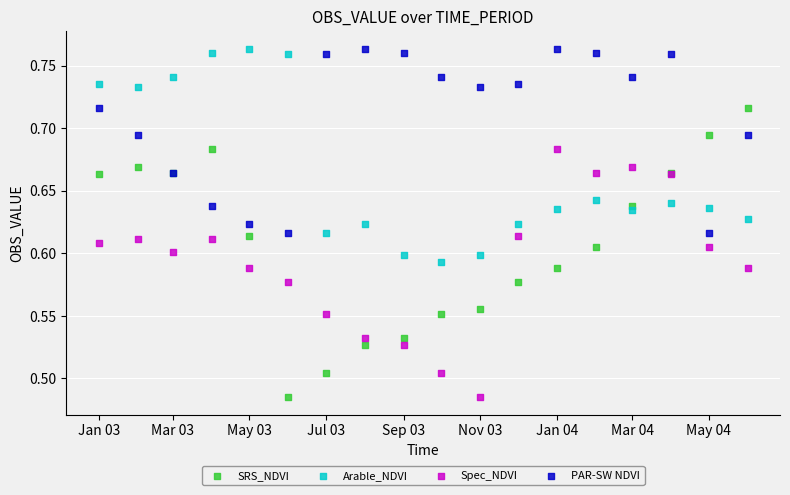

What are all the series names shown in the legend?

SRS_NDVI, Arable_NDVI, Spec_NDVI, PAR-SW NDVI